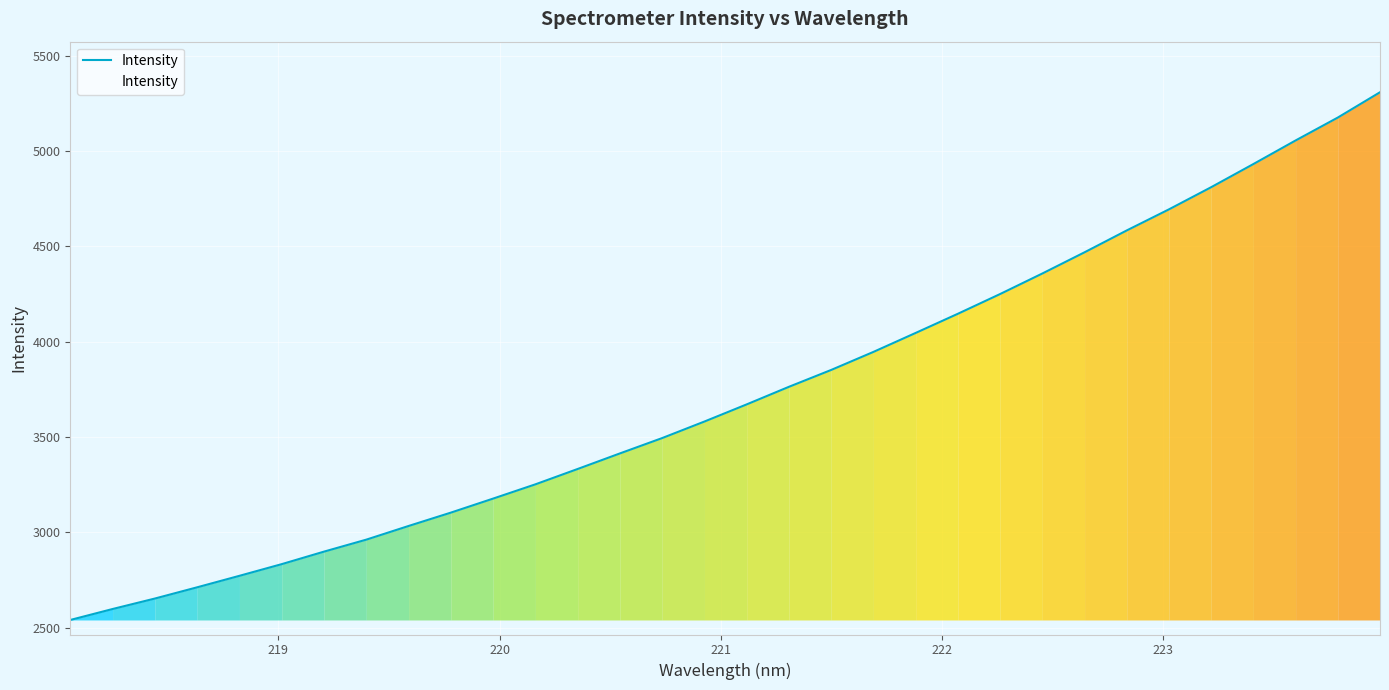

What is the smallest value displayed?

2540.2